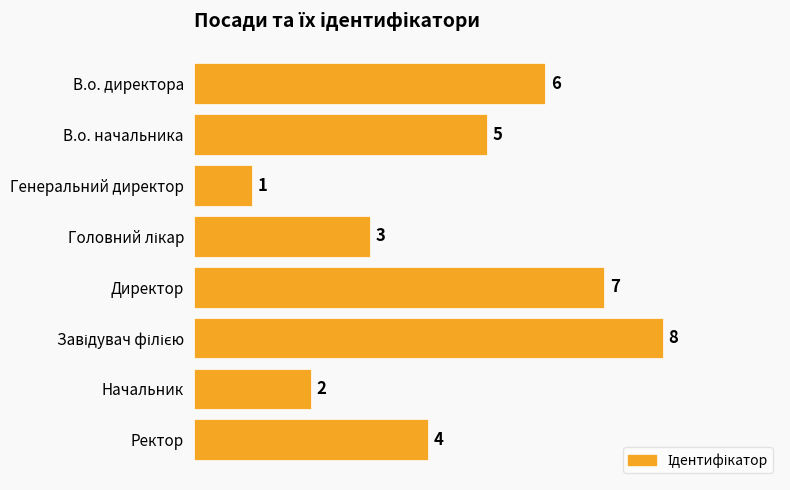

Which label corresponds to the smallest value in the chart?

Генеральний директор